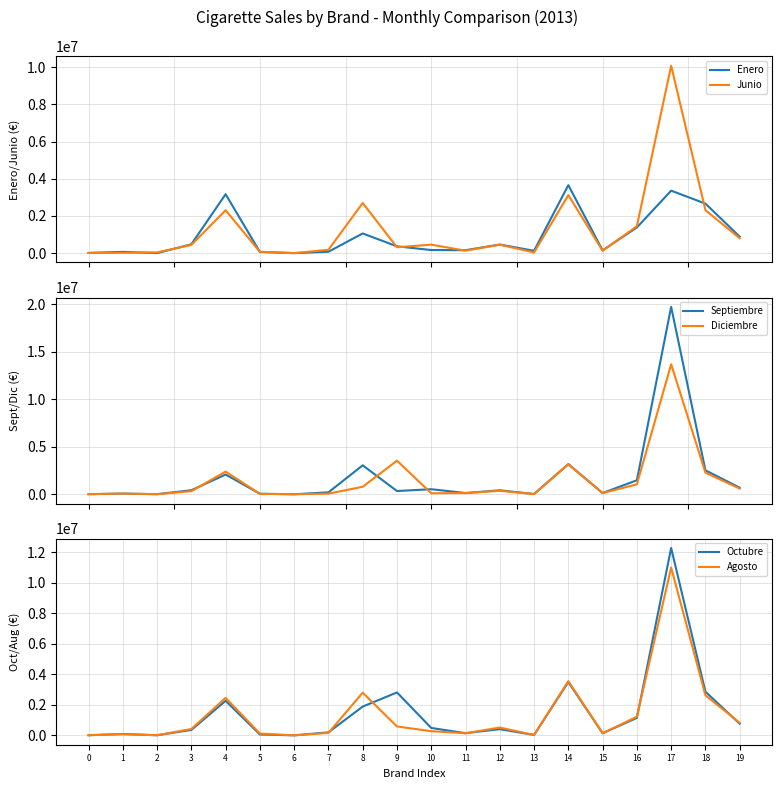

Is this an area chart (filled region under the line)?

No